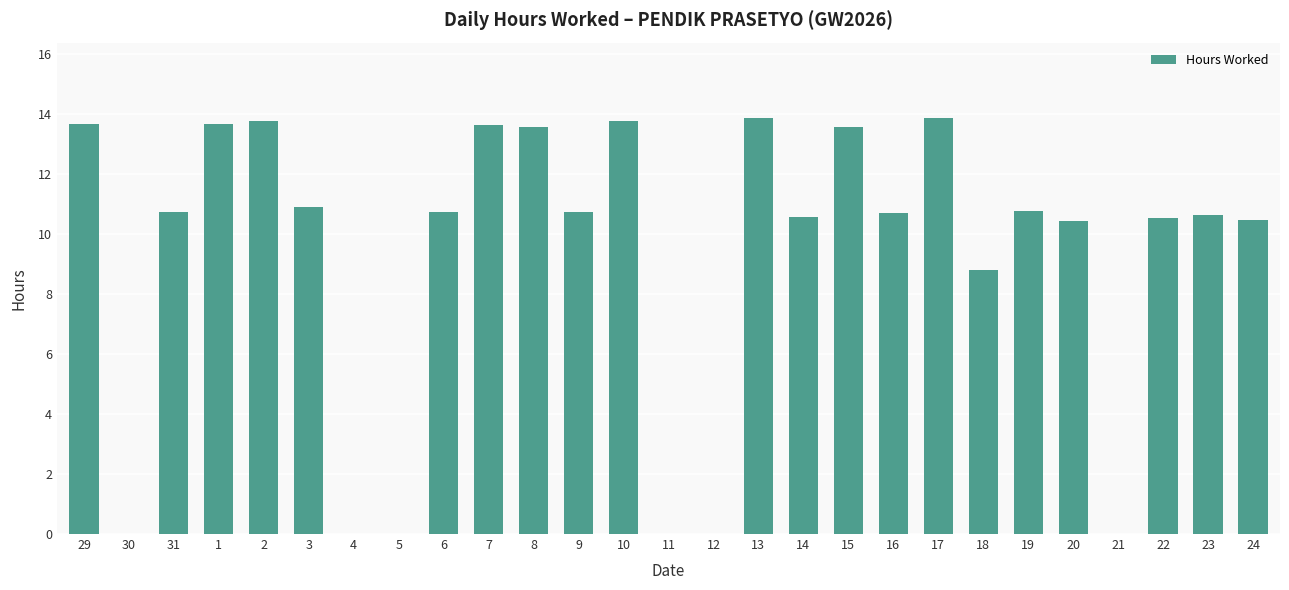

True or false: the data shows 6.3 at 19.

False